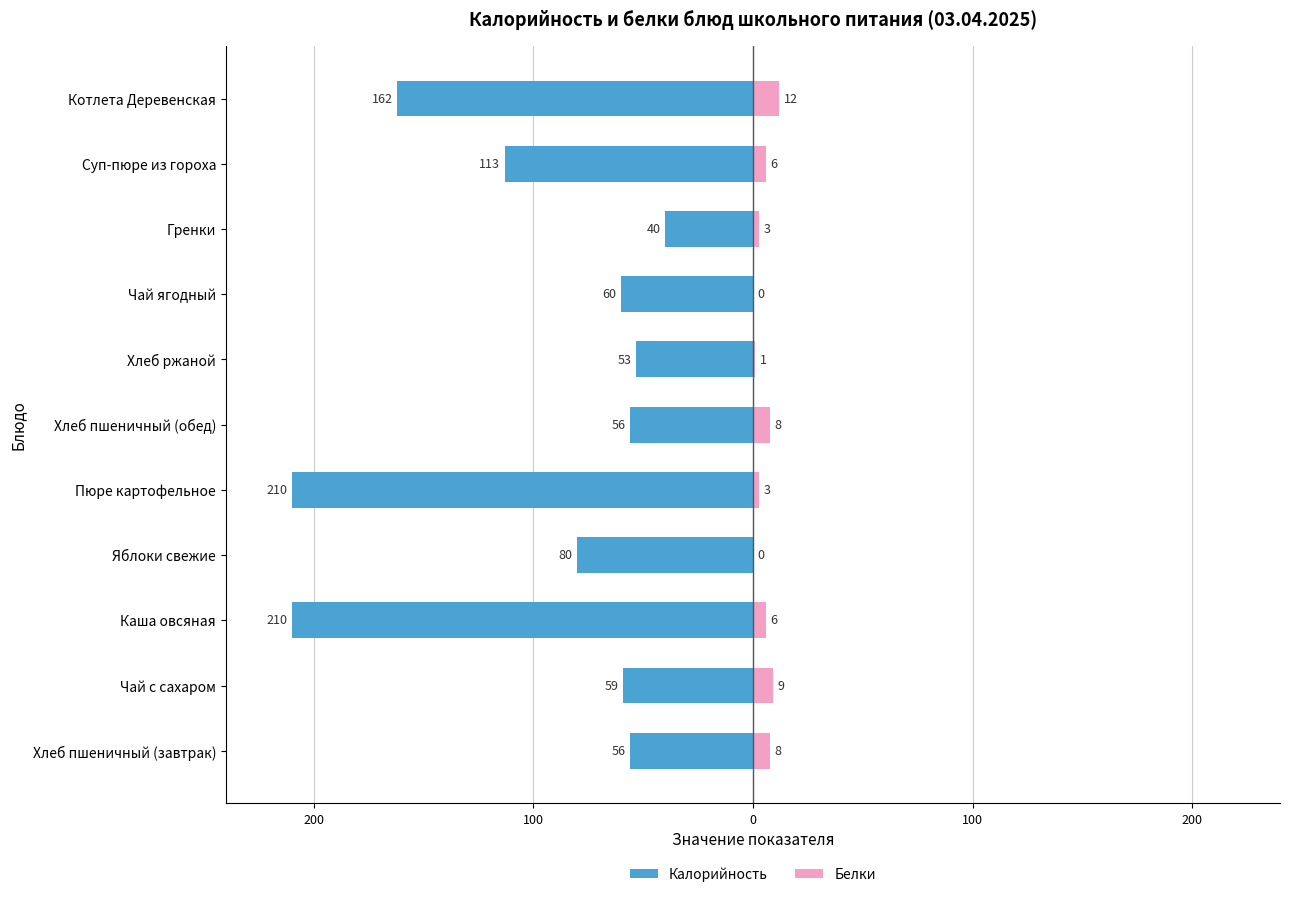

How many data points in Белки are above 6?

4